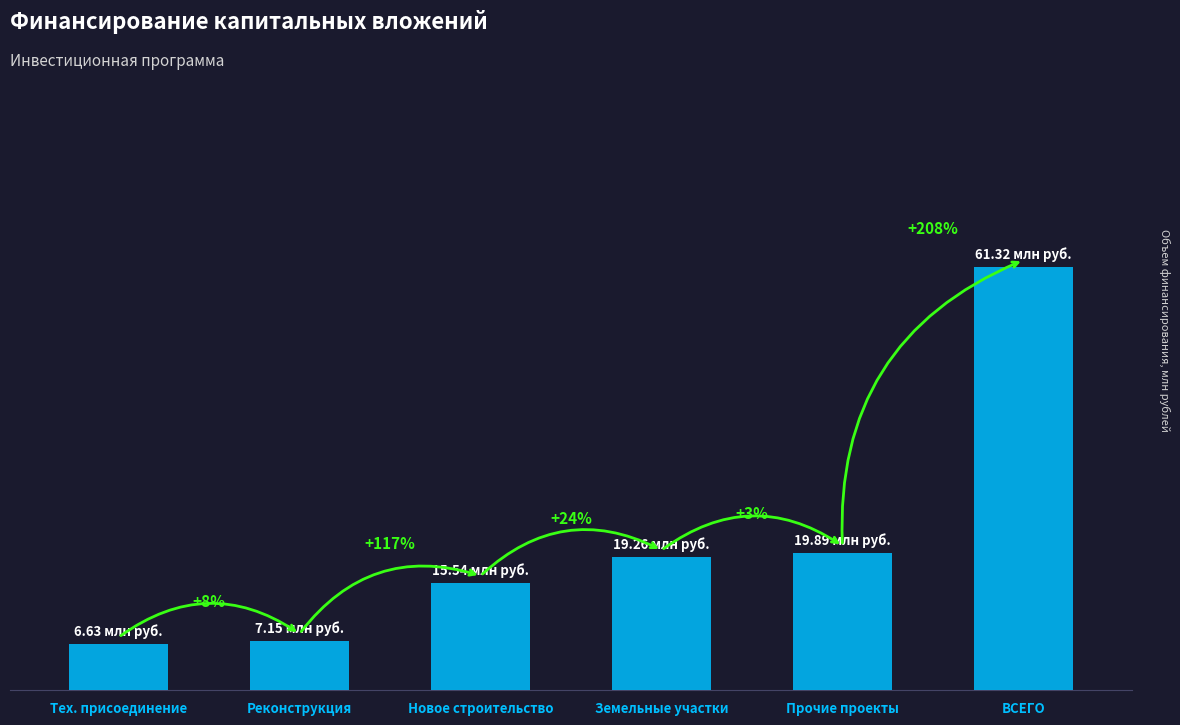

What is the value of the 6th bar from the left?

61.3